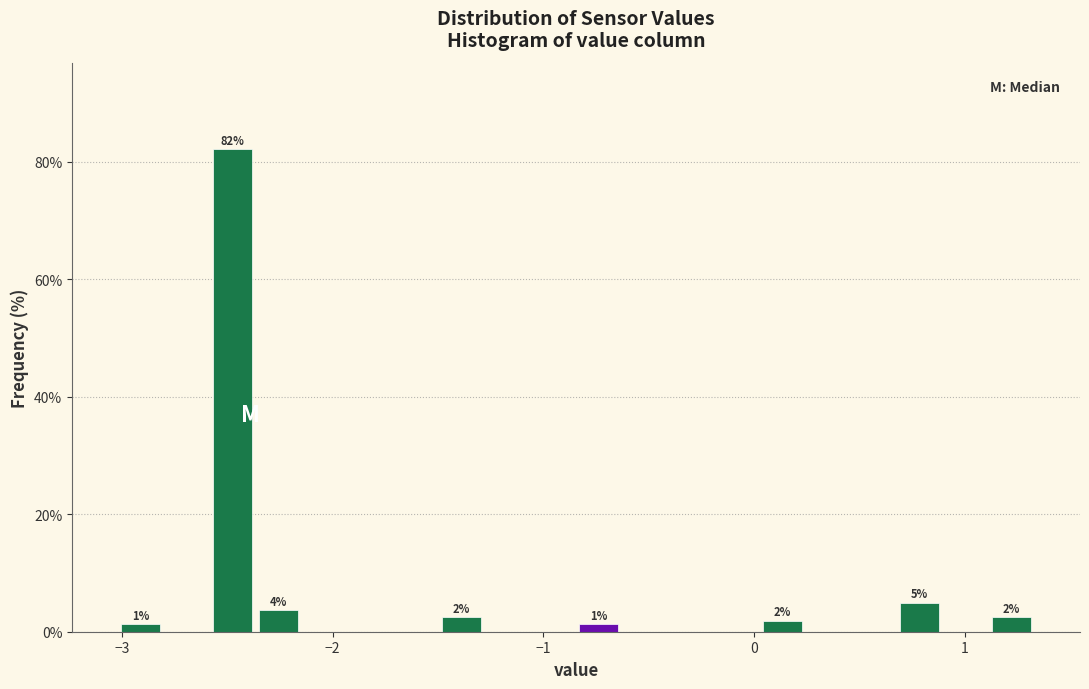

Read against the x-axis, roughly where is the centre of the tallest bar?

-2.5